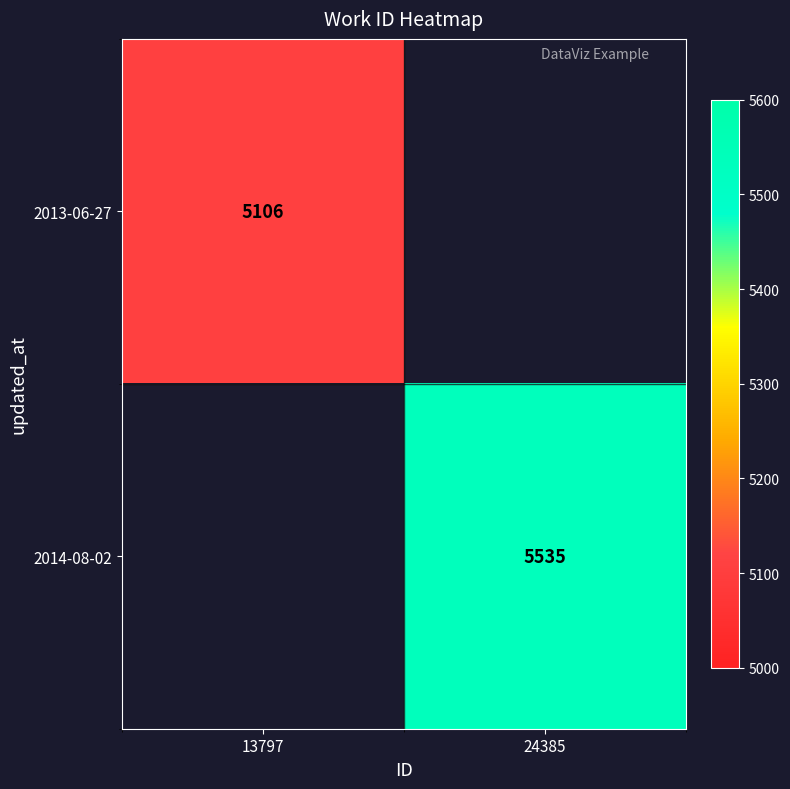

What is the maximum value shown in the chart?

5535.0